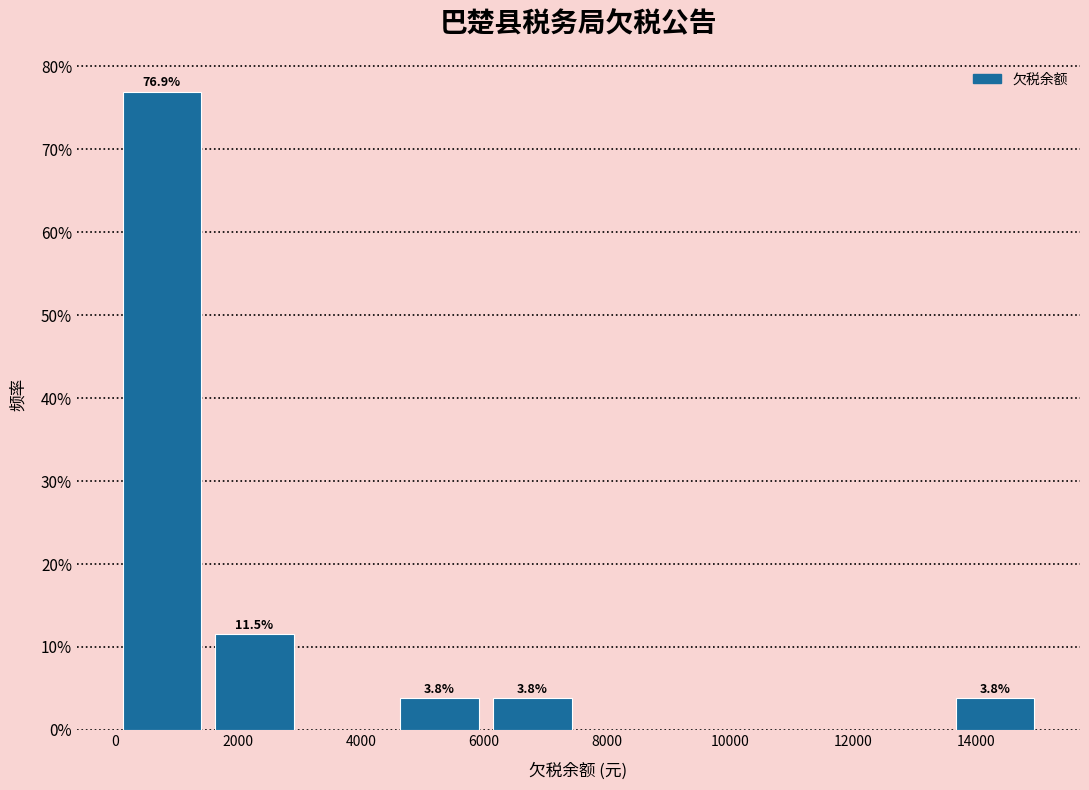

Which range on the x-axis has the tallest bar?

0 to 1600